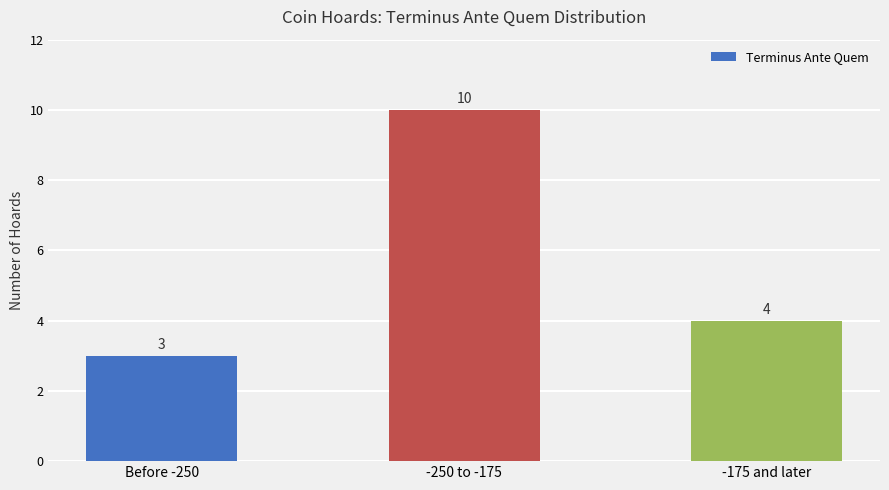

Reading right to left, list all the values displayed in this chart.

4	10	3